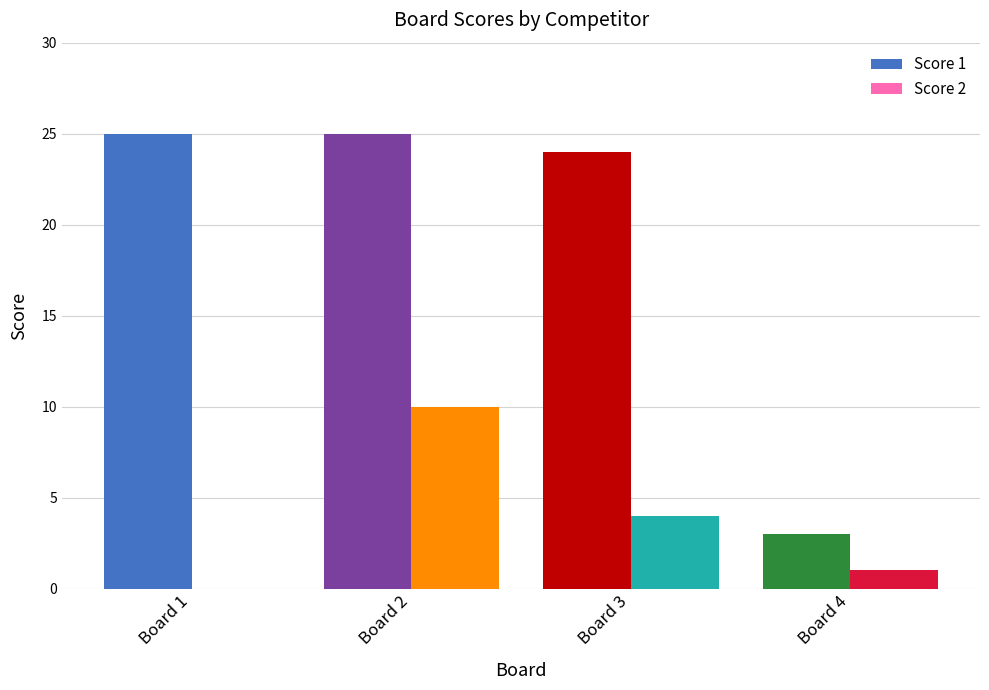

At which label is Score 1 closest to 14?

Board 3